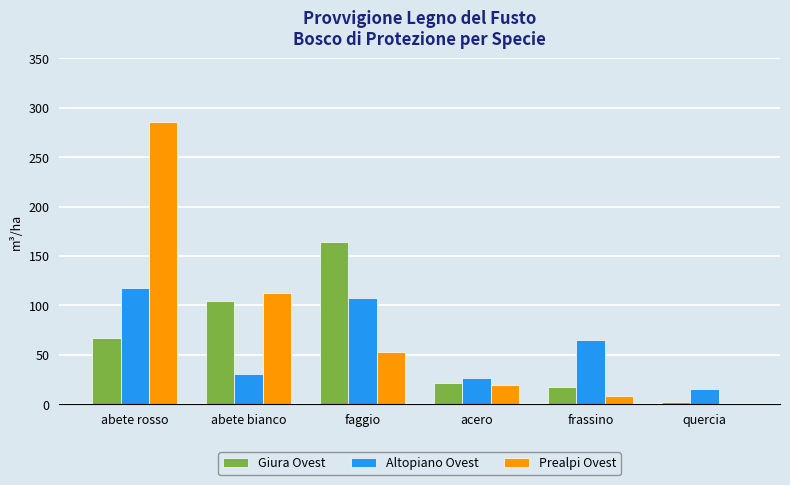

Which series has the largest total across all categories?

Prealpi Ovest